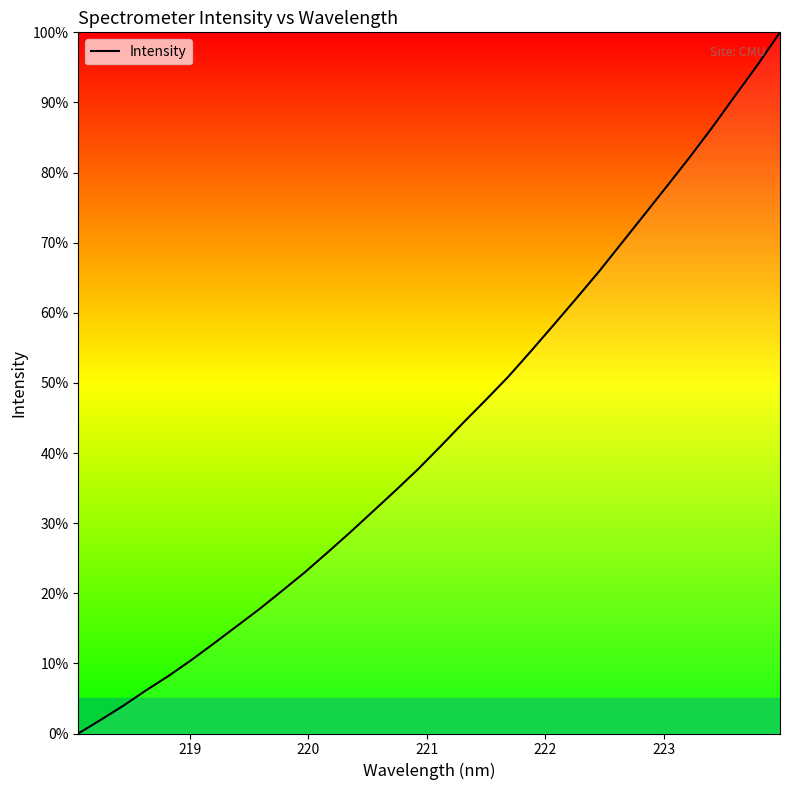

What is the difference between the maximum and minimum values?

100.0